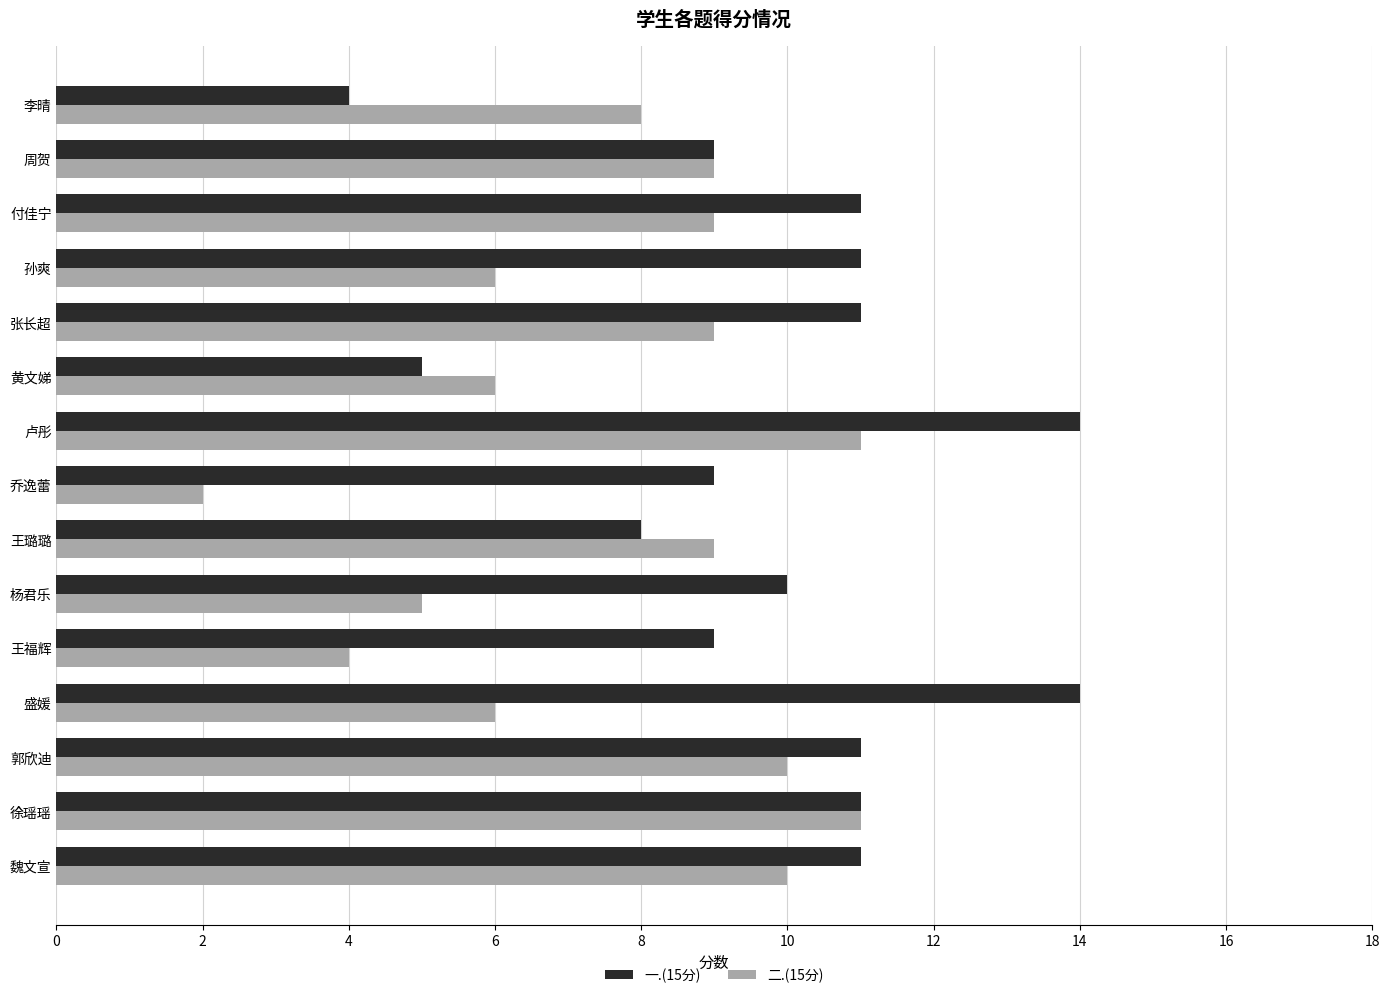

Which series has the largest total across all categories?

一.(15分)